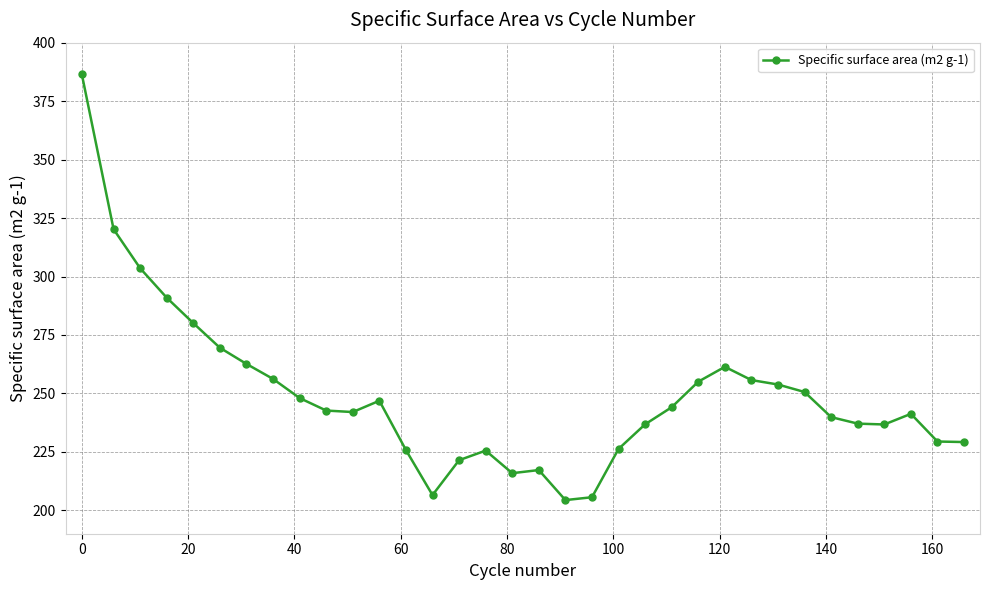

What is the smallest value displayed?

204.4